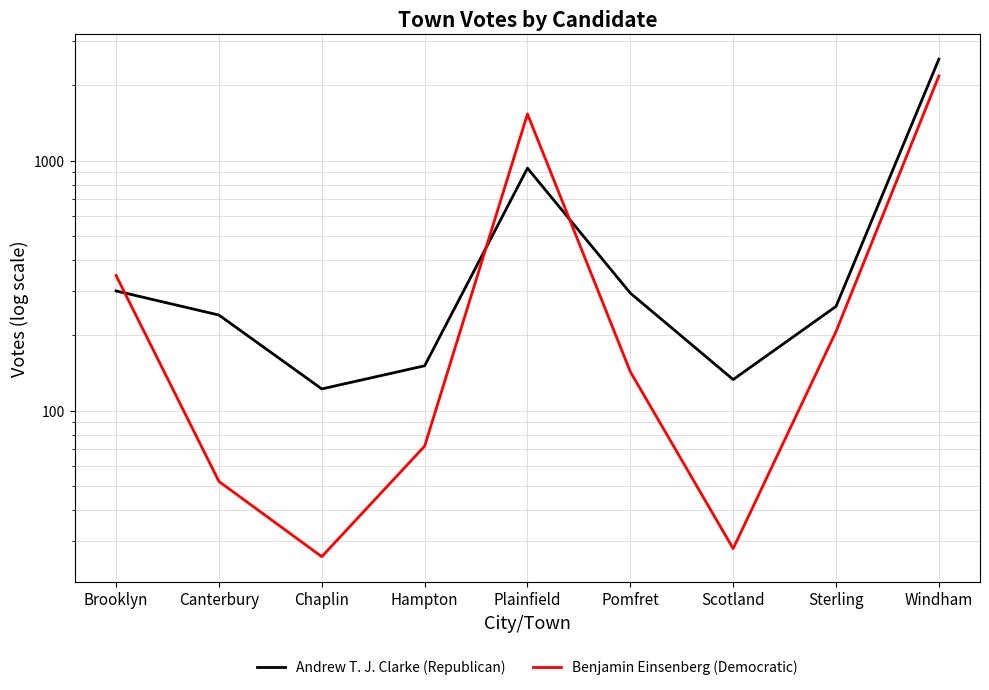

What is the label of the 5th point from the left?

Plainfield